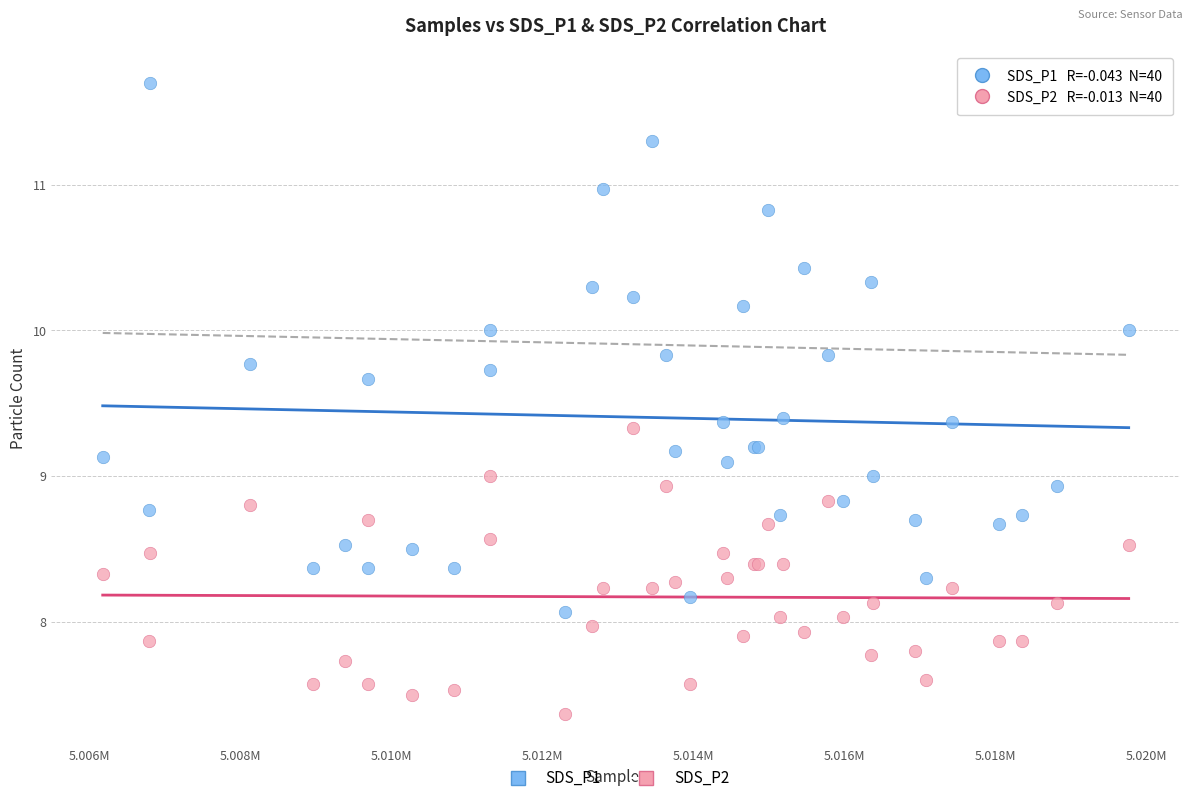

Which series reaches the maximum Y coordinate?

SDS_P1